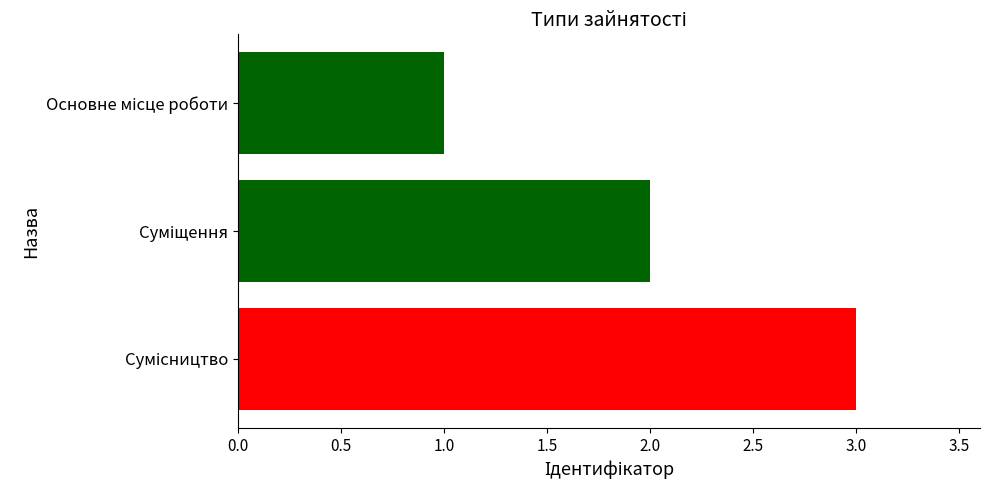

What is the greatest value displayed?

3